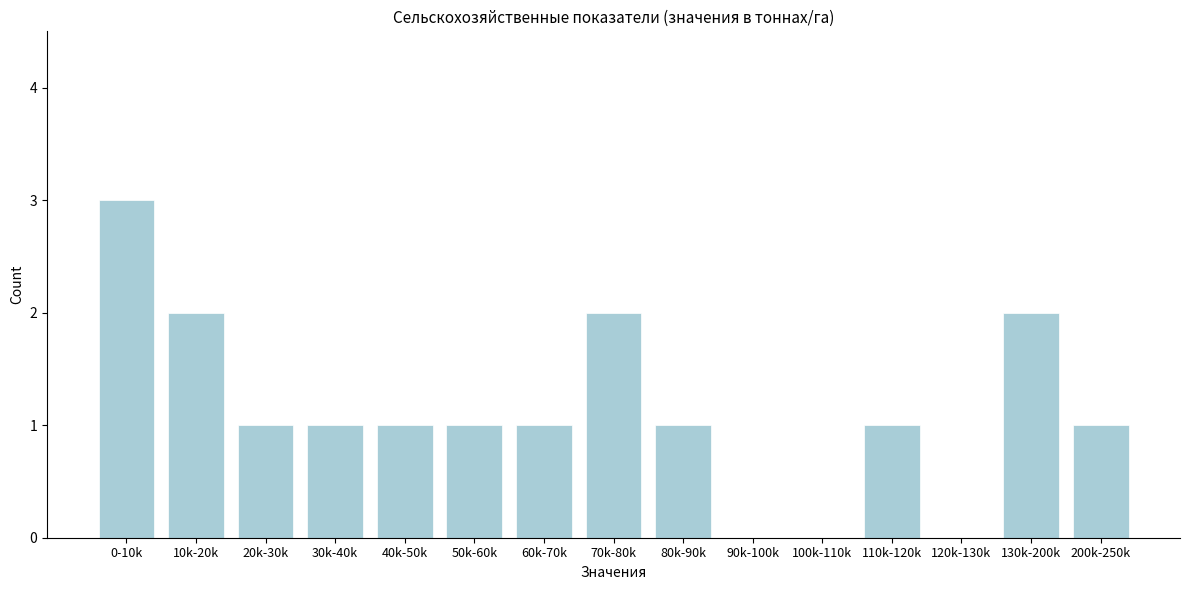

Reading left to right, list all the values displayed in this chart.

0-10k=3	10k-20k=2	20k-30k=1	30k-40k=1	40k-50k=1	50k-60k=1	60k-70k=1	70k-80k=2	80k-90k=1	90k-100k=0	100k-110k=0	110k-120k=1	120k-130k=0	130k-200k=2	200k-250k=1